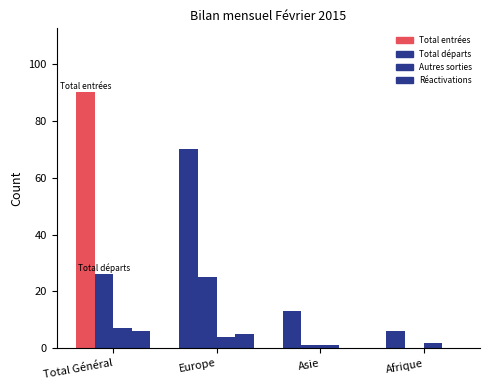

Reading right to left, list all the values displayed in this chart.

Total entrées: 6	13	70	90
Total départs: 0	1	25	26
Autres sorties: 2	1	4	7
Réactivations: 0	0	5	6